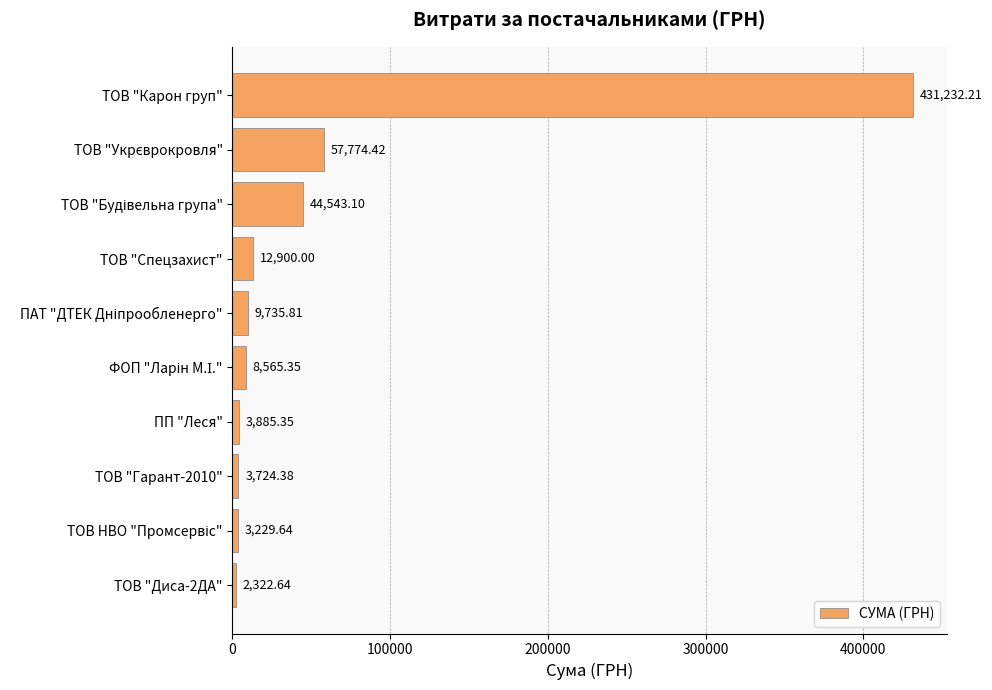

How many bars are there in total?

10